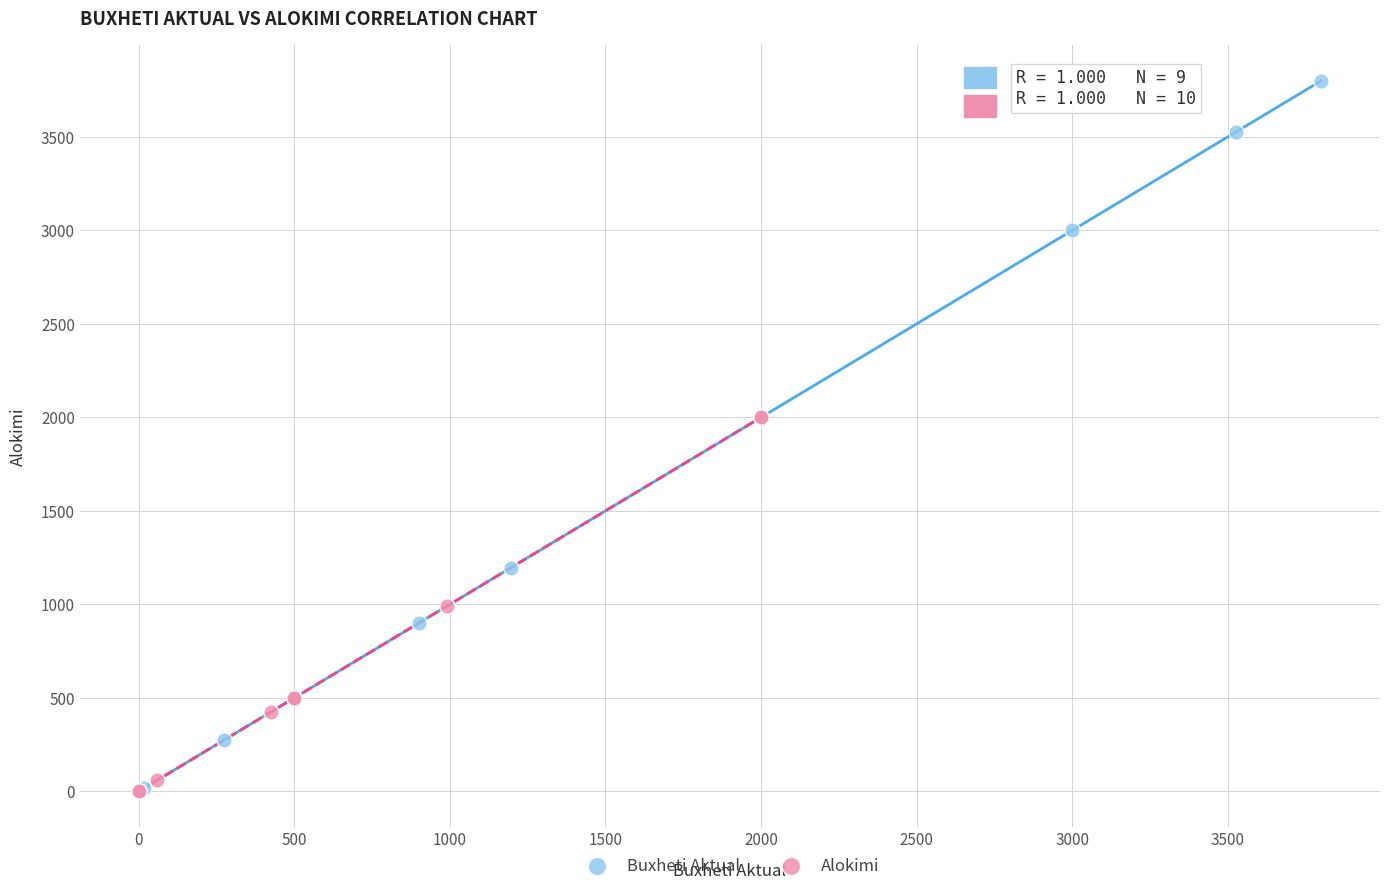

Which series reaches the maximum Y coordinate?

Buxheti Aktual